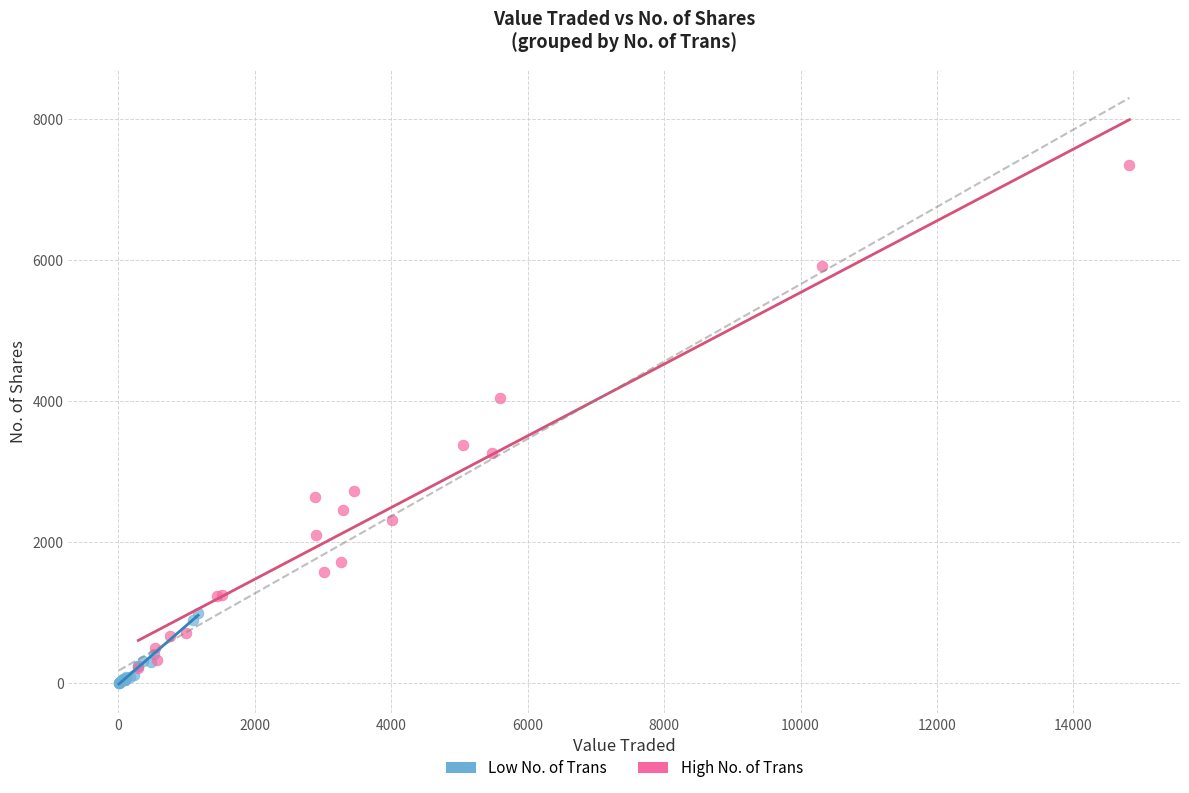

Which series has the widest spread of Y values?

High No. of Trans